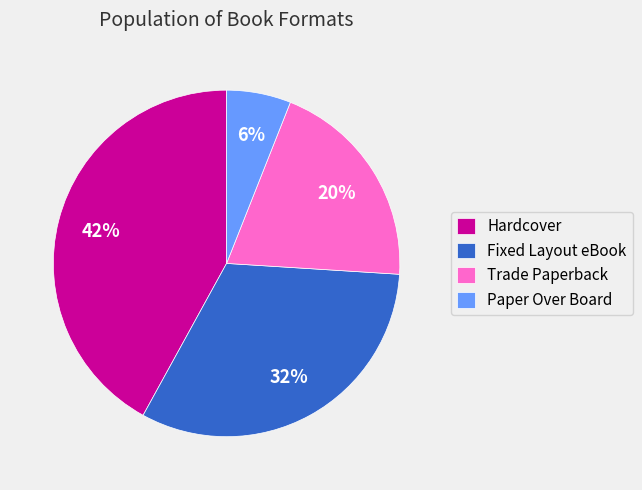

Is Fixed Layout eBook the majority of the pie?

No